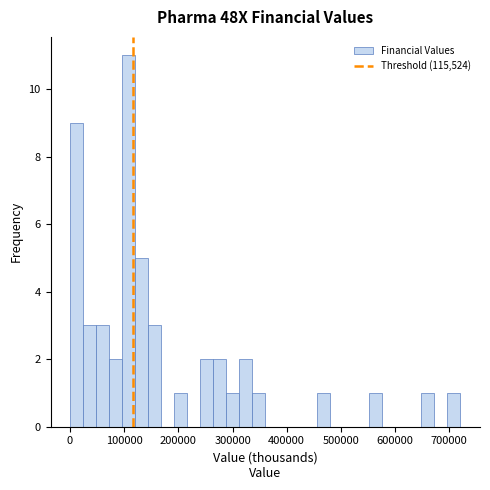

Around what value on the x-axis is the tallest bar? Give the approximate position of its centre, as read against the axis.

110000